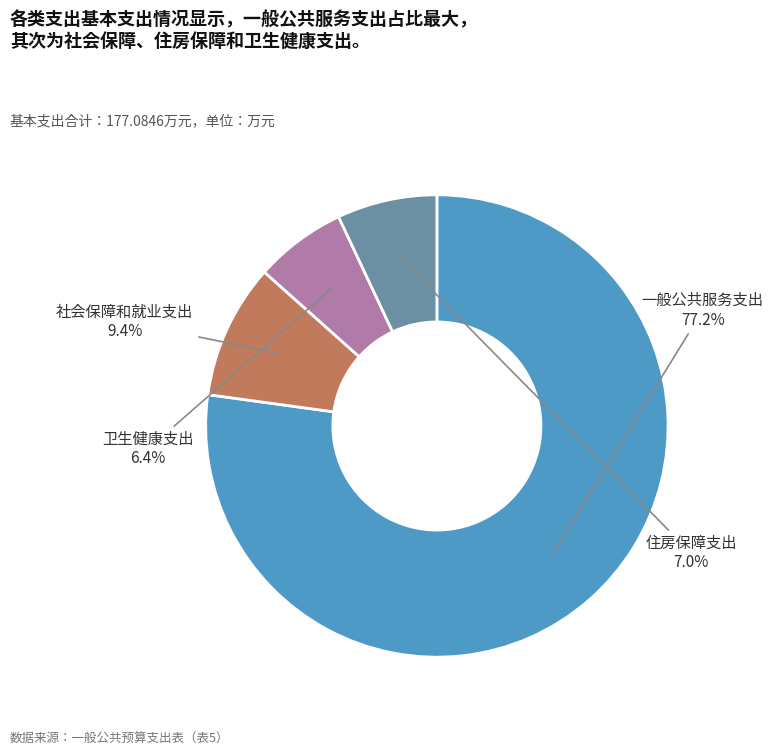

What is the ratio of the value at 卫生健康支出 to the value at 社会保障和就业支出?

0.7